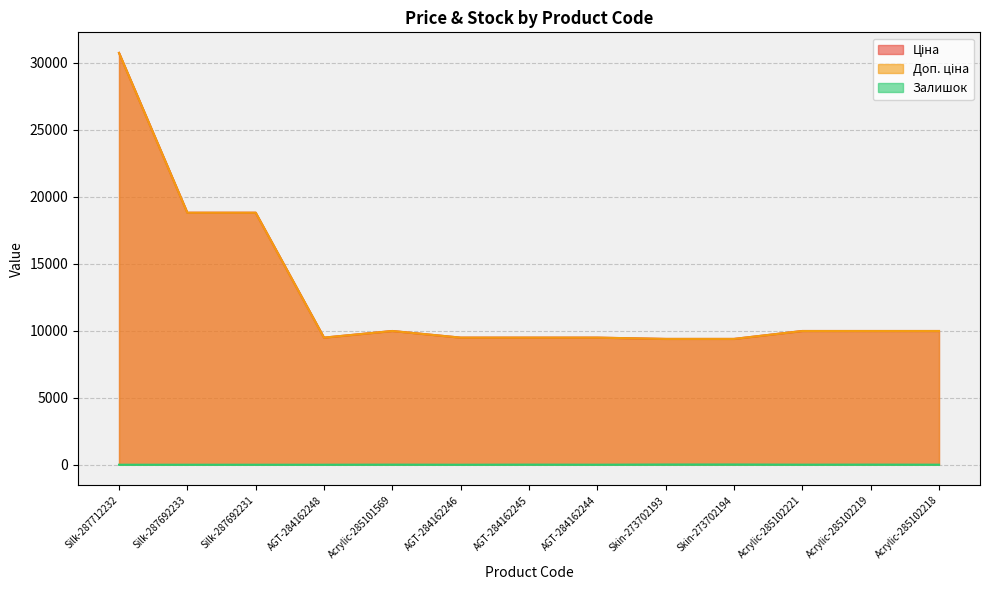

True or false: Залишок and Ціна cross at least once.

False